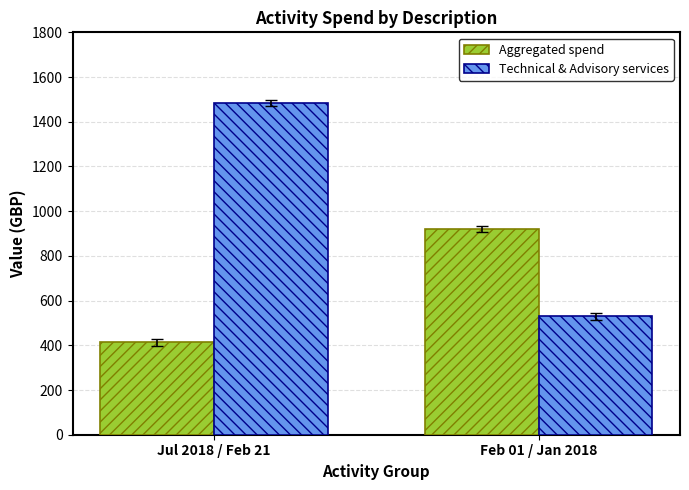

Read the Technical & Advisory services value at Jul 2018 / Feb 21, to the nearest 50.

1500